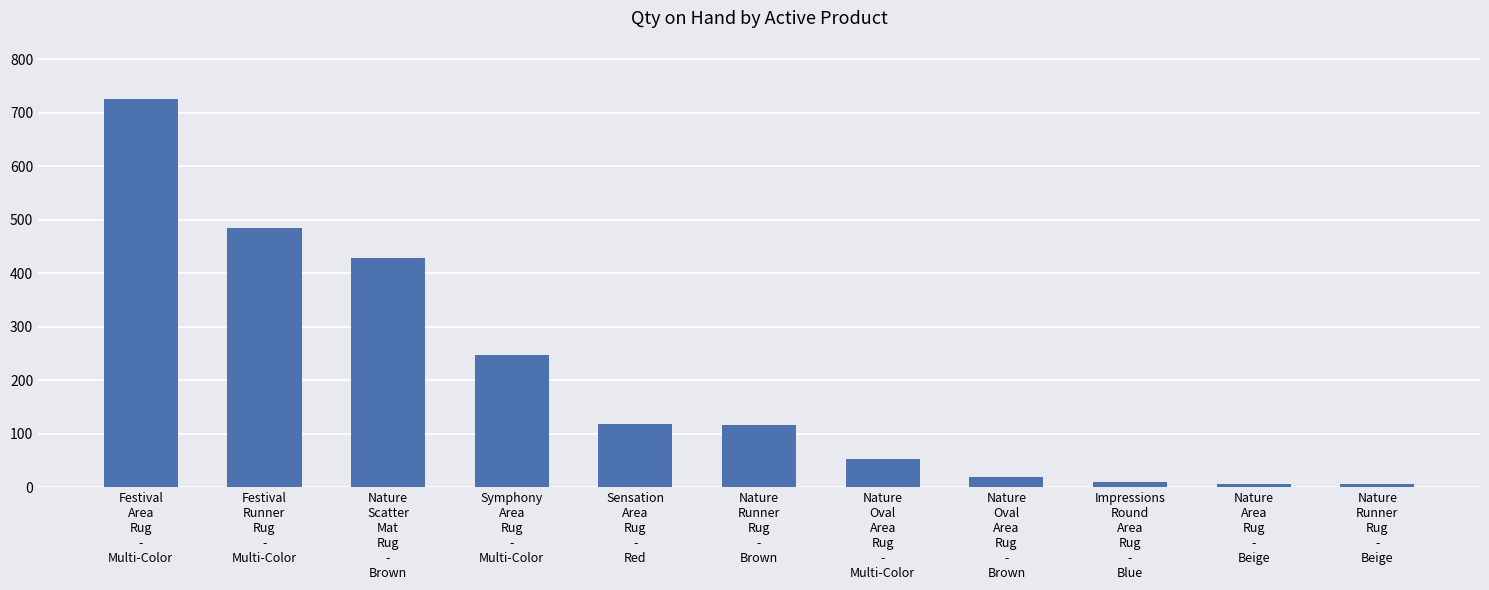

Is it true that the value at Festival
Runner
Rug
-
Multi-Color is 484?

True